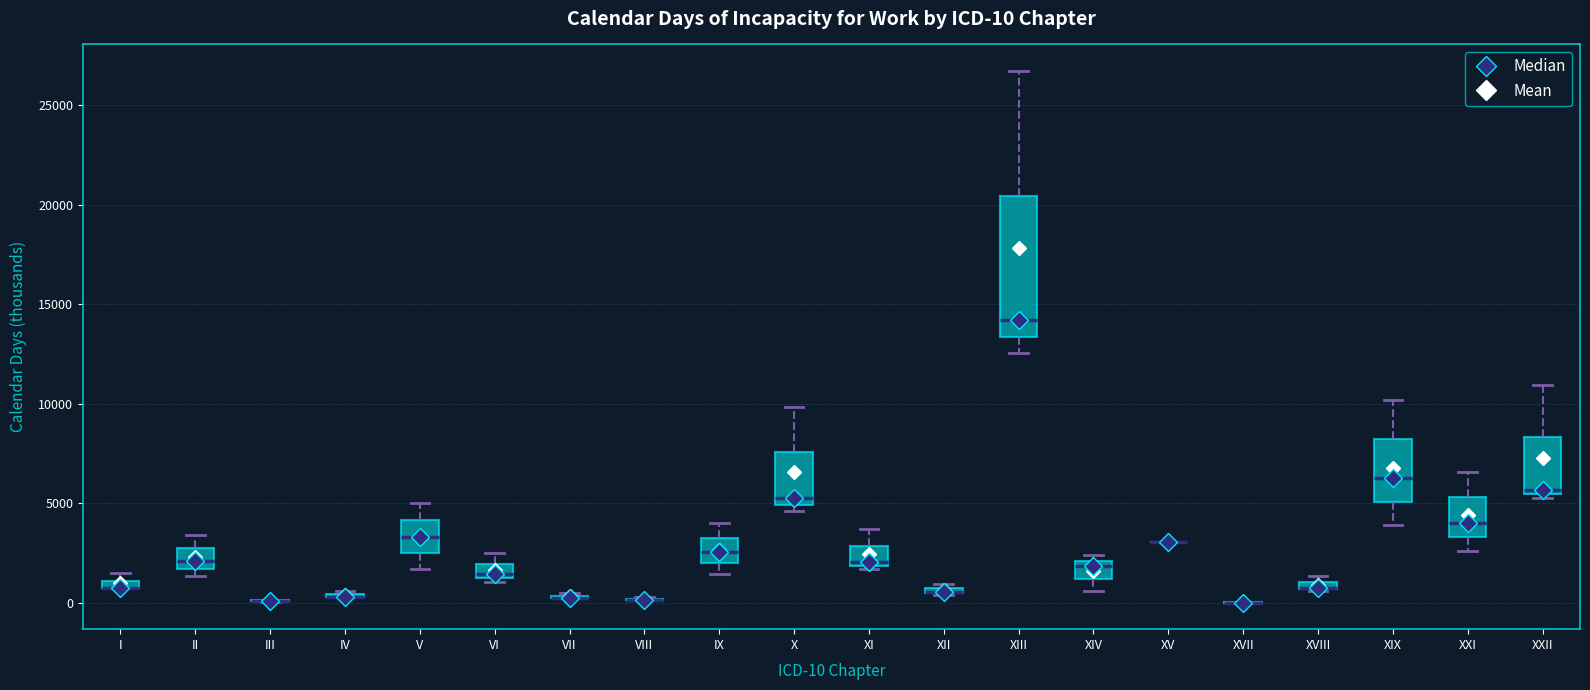

Which box is the tallest, from its lower edge to its upper edge?

XIII